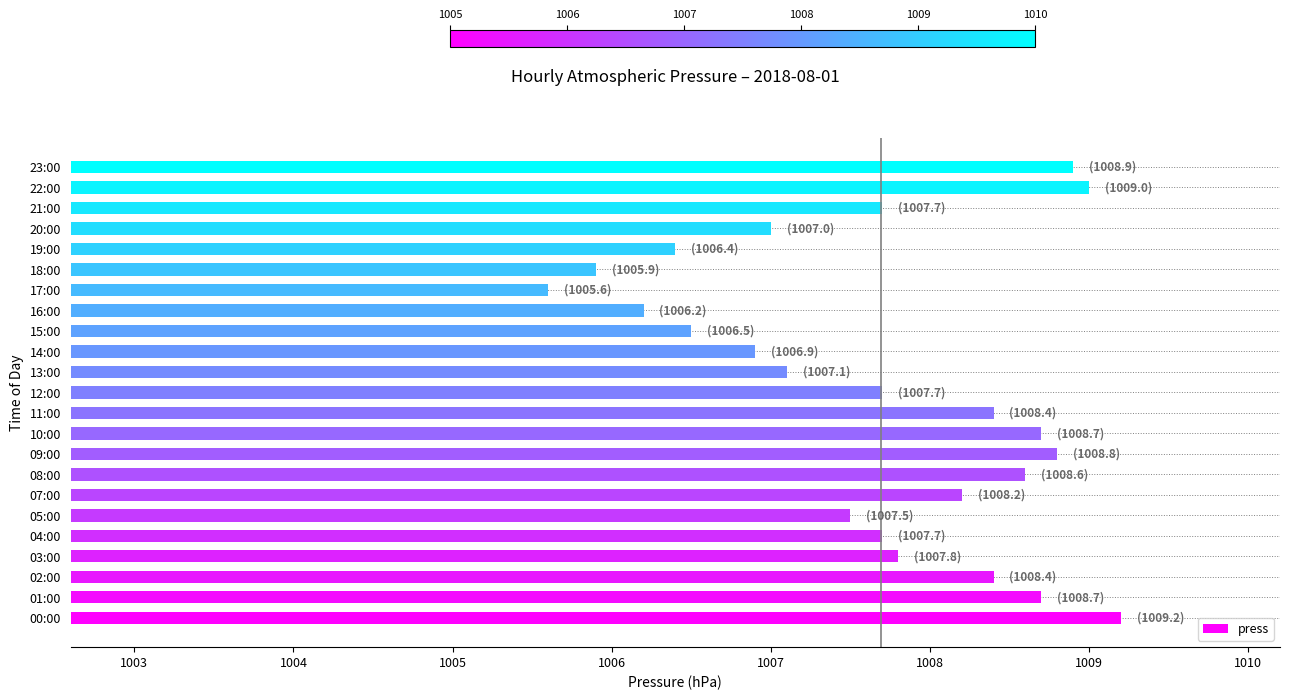

The value at 19:00 is 1006.4. True or false?

True